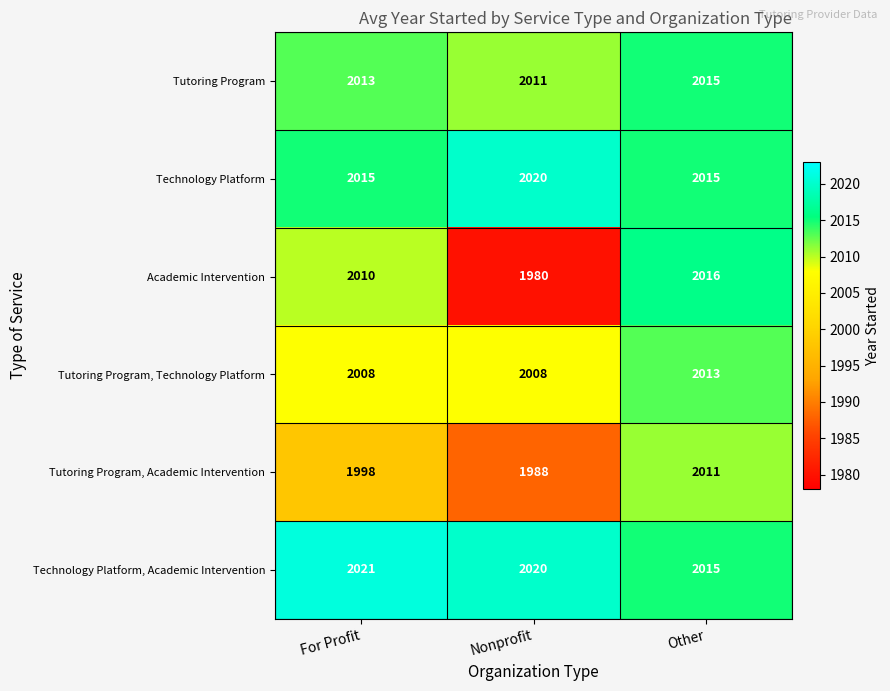

What is the greatest value displayed?

2021